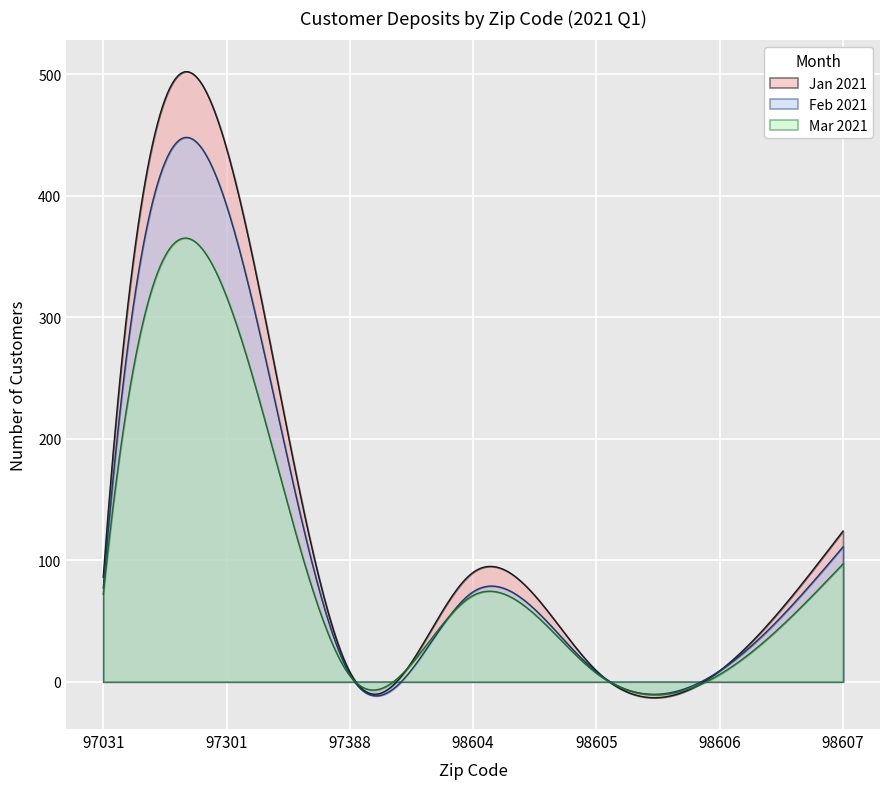

What is the highest value of the Jan 2021 series?

502.0